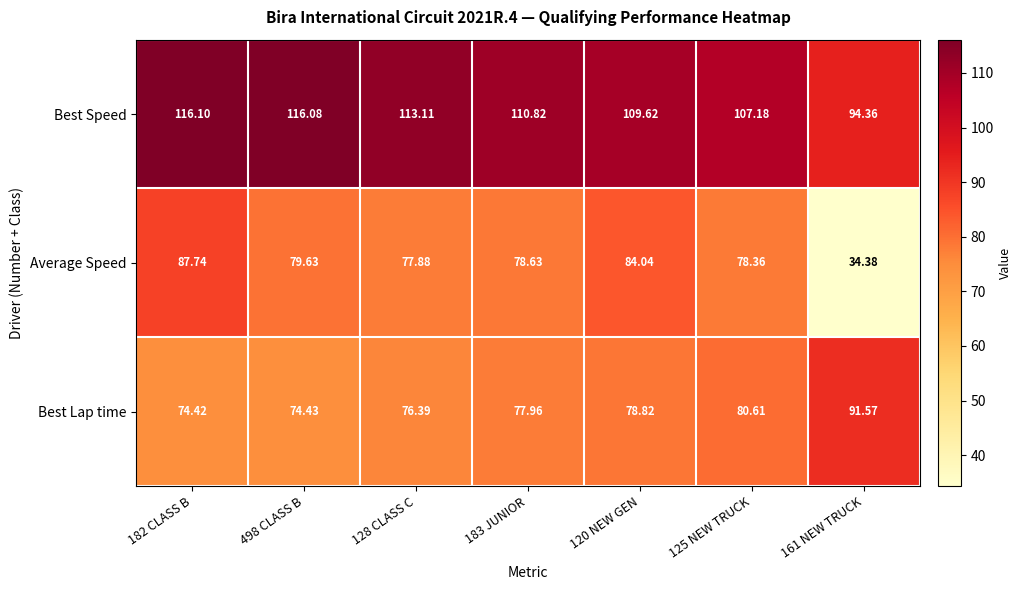

Which series changed the most between 182 CLASS B and 161 NEW TRUCK?

Average Speed